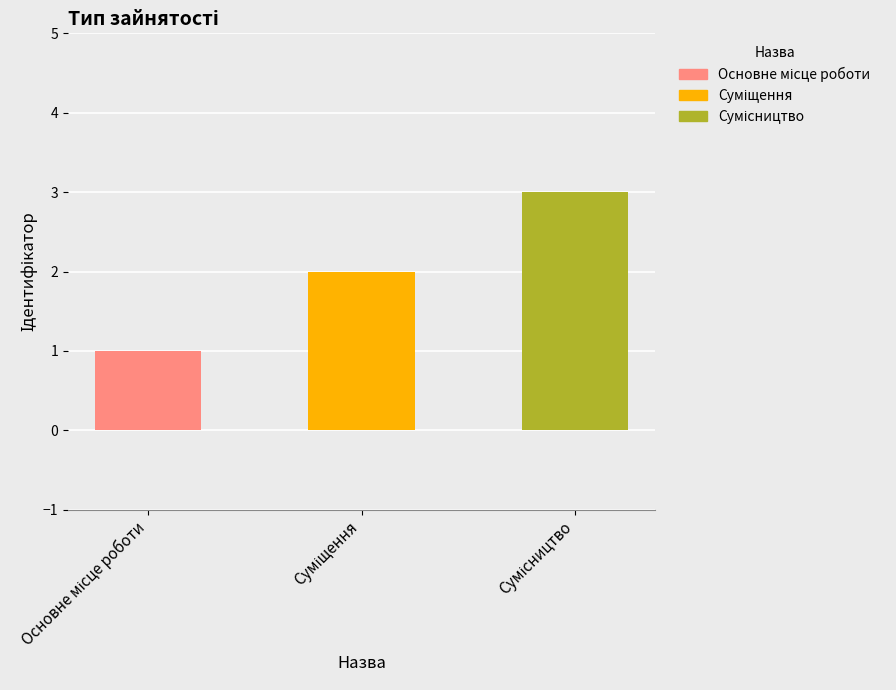

Is it true that the value at Суміщення is 2?

True